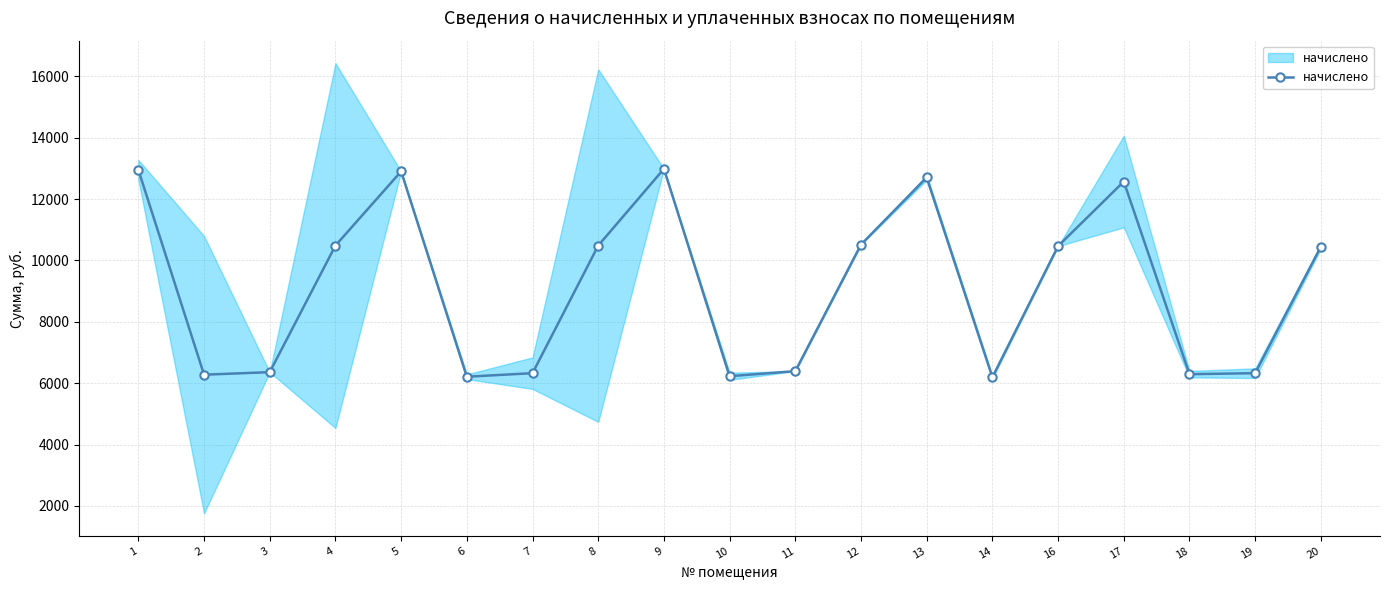

Where does the data first go above 10449?

1